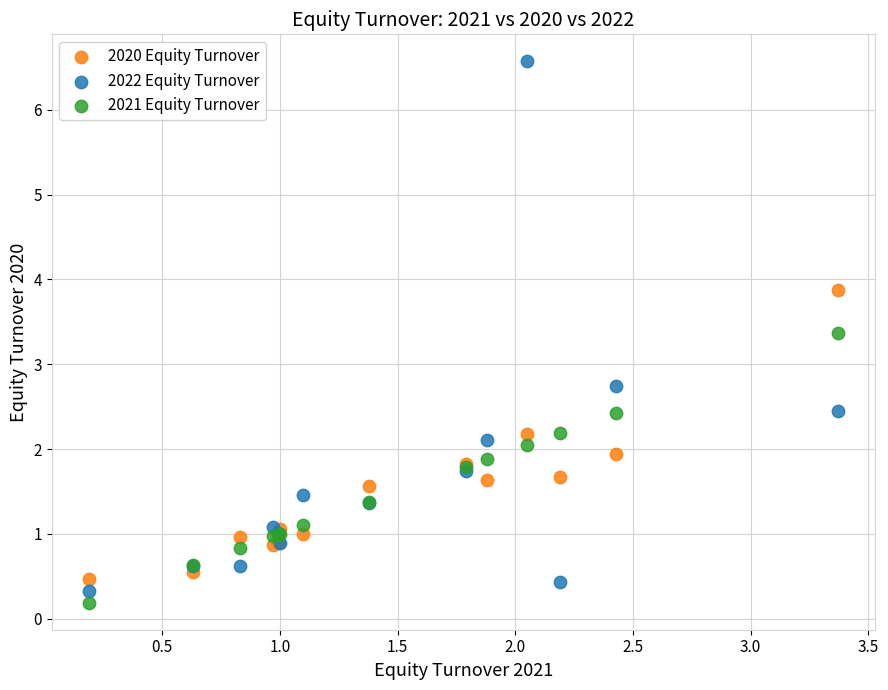

Which series has the largest Y range (max minus min)?

2022 Equity Turnover